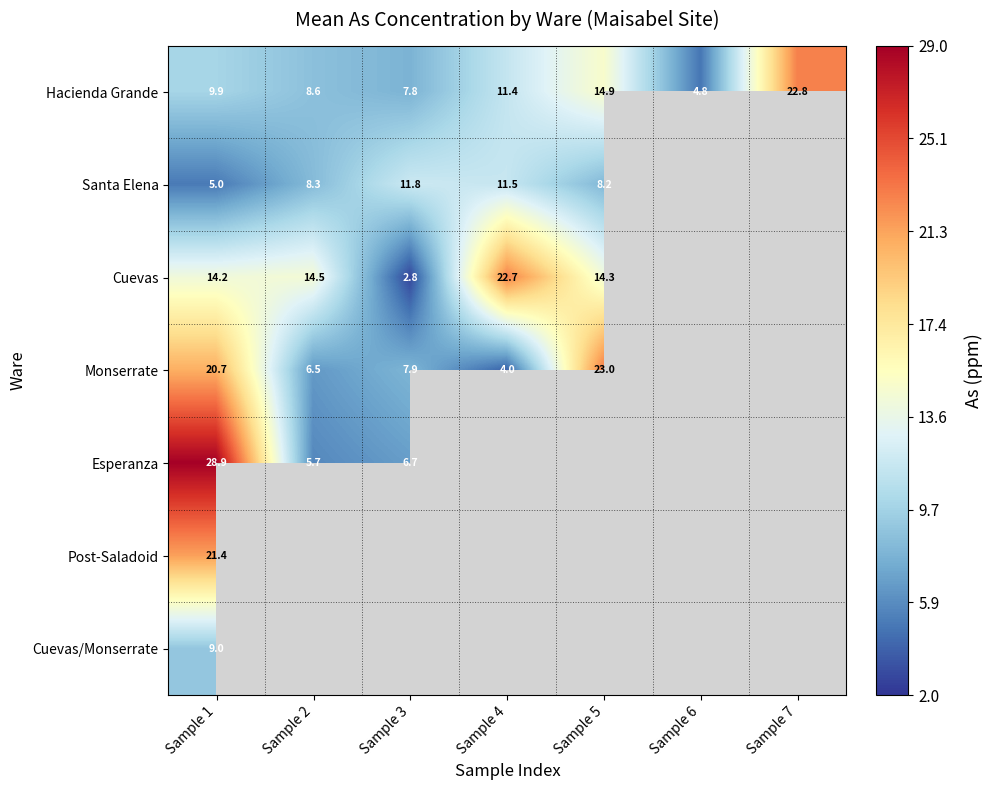

What value does the Santa Elena series have at Sample 2?

8.3